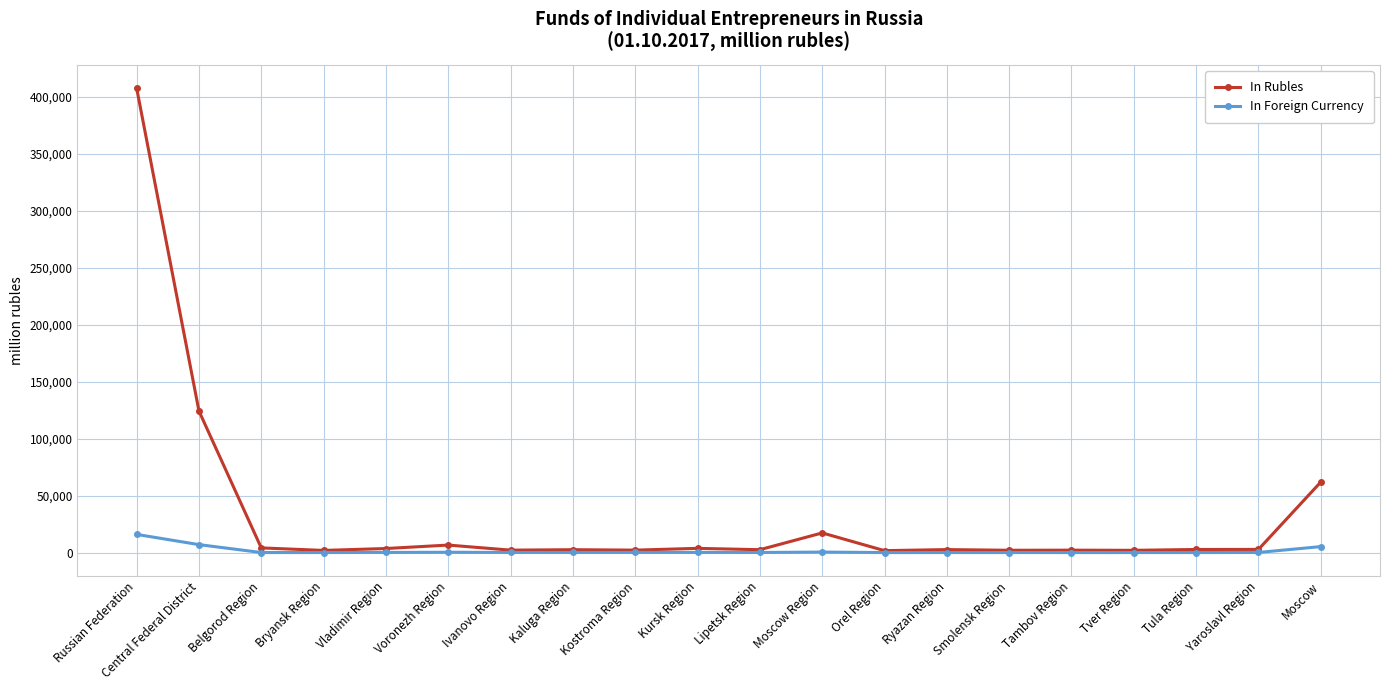

The In Rubles series shows 61929 at Moscow. True or false?

True